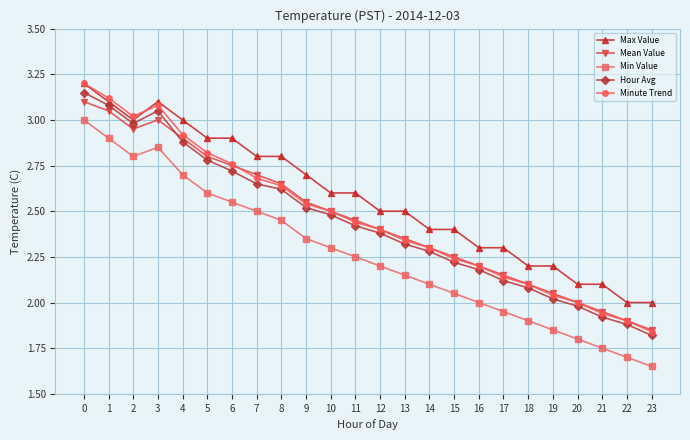

The value of Hour Avg at 13 is 3.1. True or false?

False